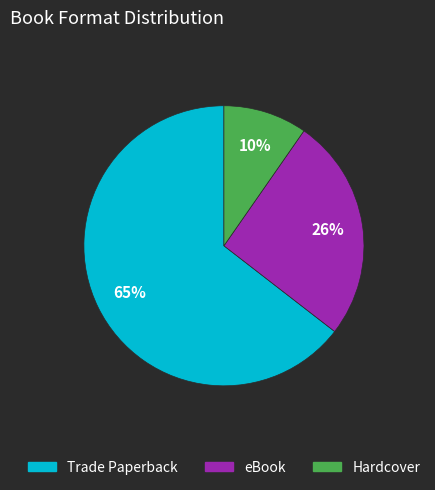

Is it true that Hardcover is 10% of the pie?

True